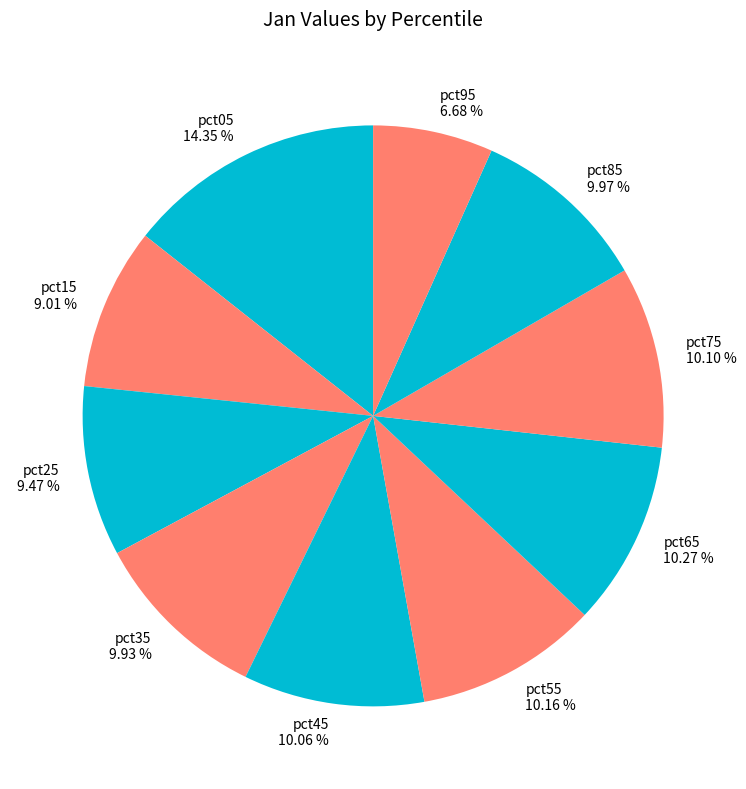

To the nearest percent, what is the combined percentage of pct05 and pct15?

23%